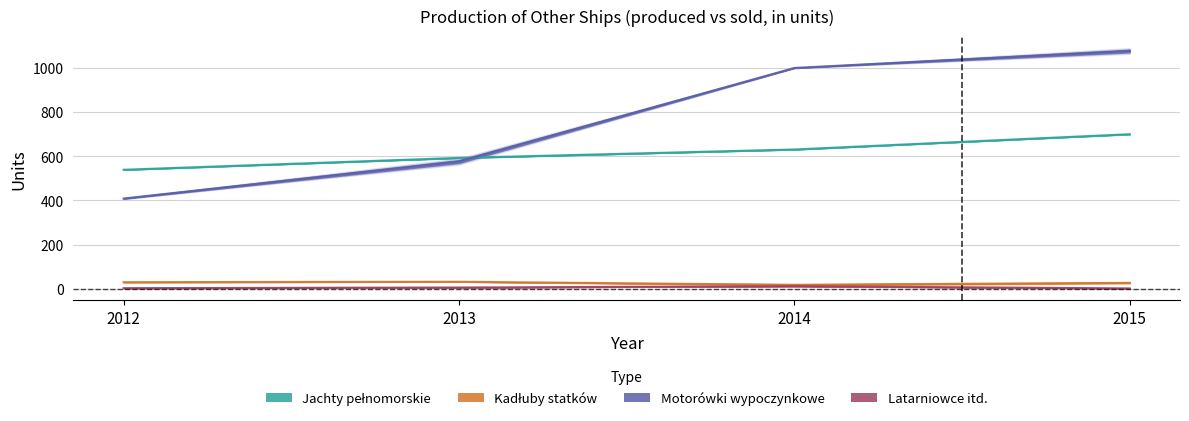

What is the difference between the maximum and minimum values in the Jachty pełnomorskie (produced) series?

160.5